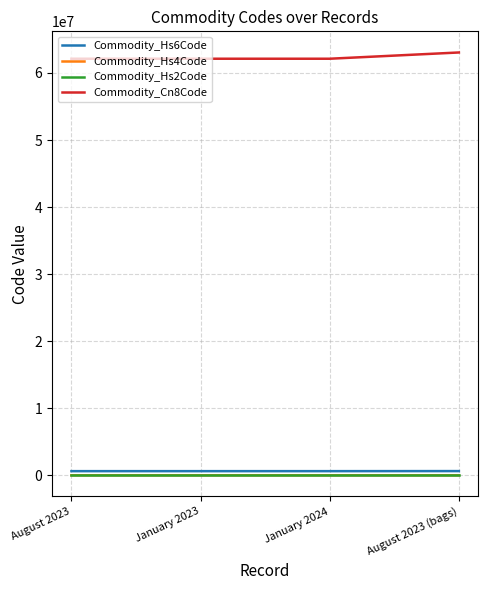

What is the total value across all series at January 2024?

62748574